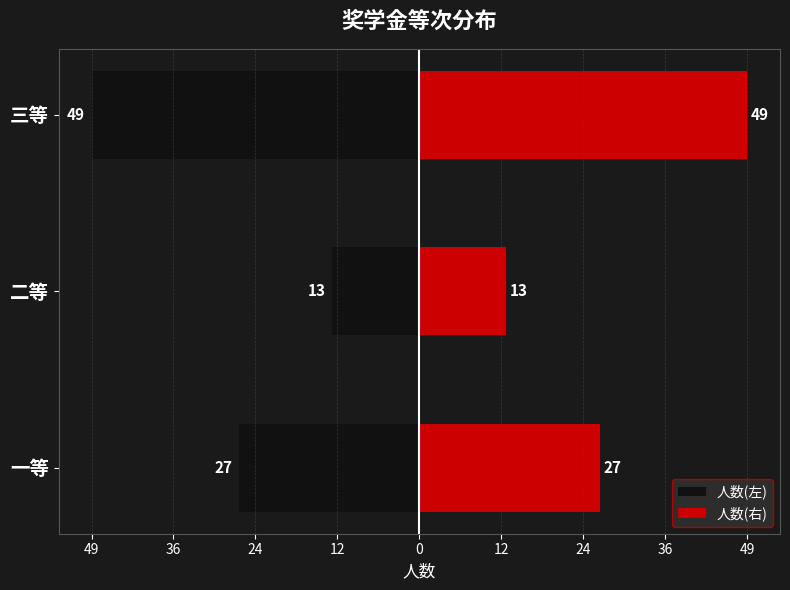

Between 二等 and 三等, which series saw the biggest shift?

人数(左)